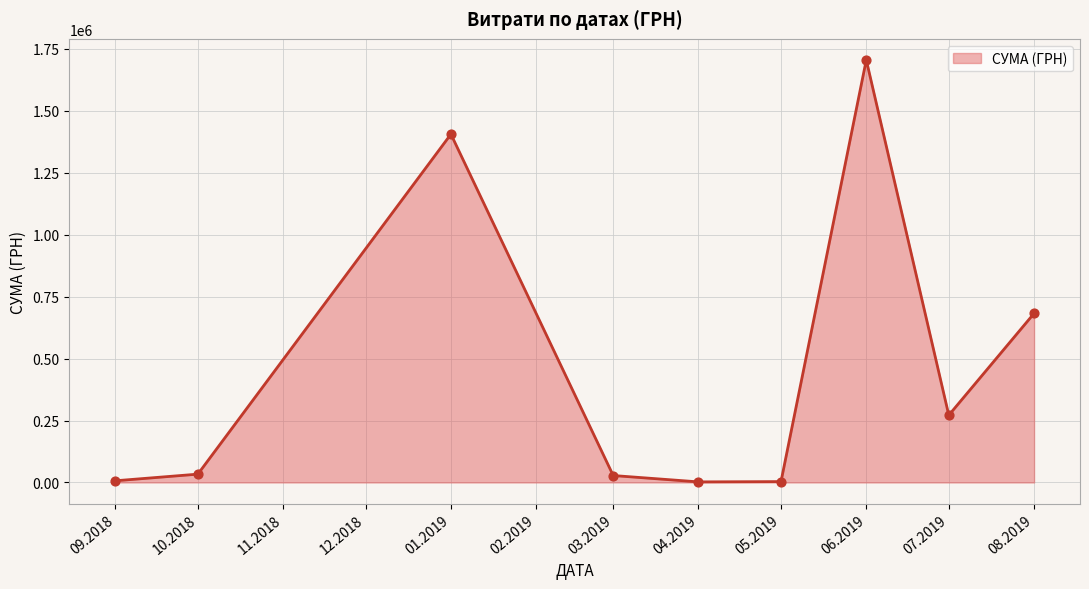

What is the greatest value displayed?

1704485.8